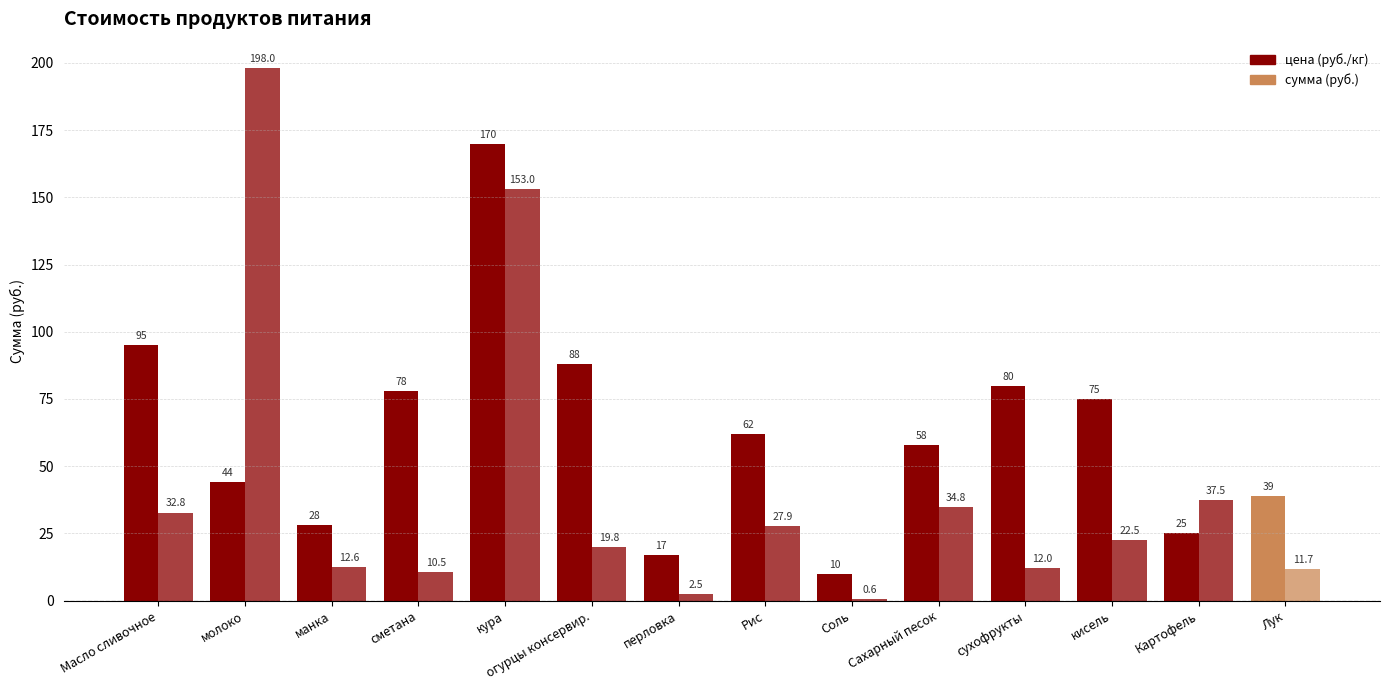

What is the label of the 13th bar from the left?

Картофель